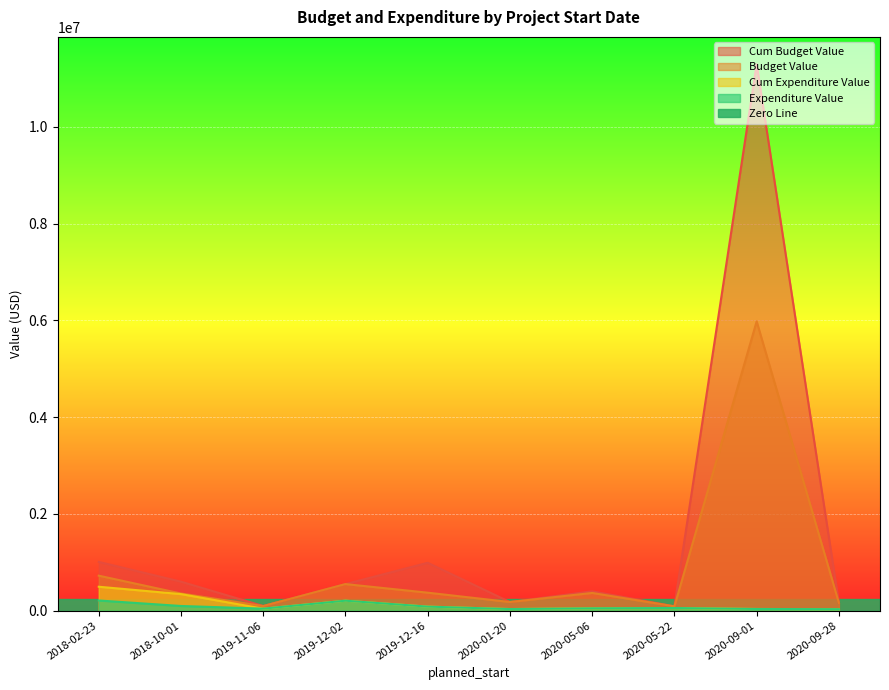

Reading right to left, what are all the values shown in this chart?

budget_value: 161570	11294112	89717	400000	179084	990099	550000	96146	600000	1008000
cum_budget_value: 161570	5979000	89717	366726	179084	372452	550000	96146	355311	723647